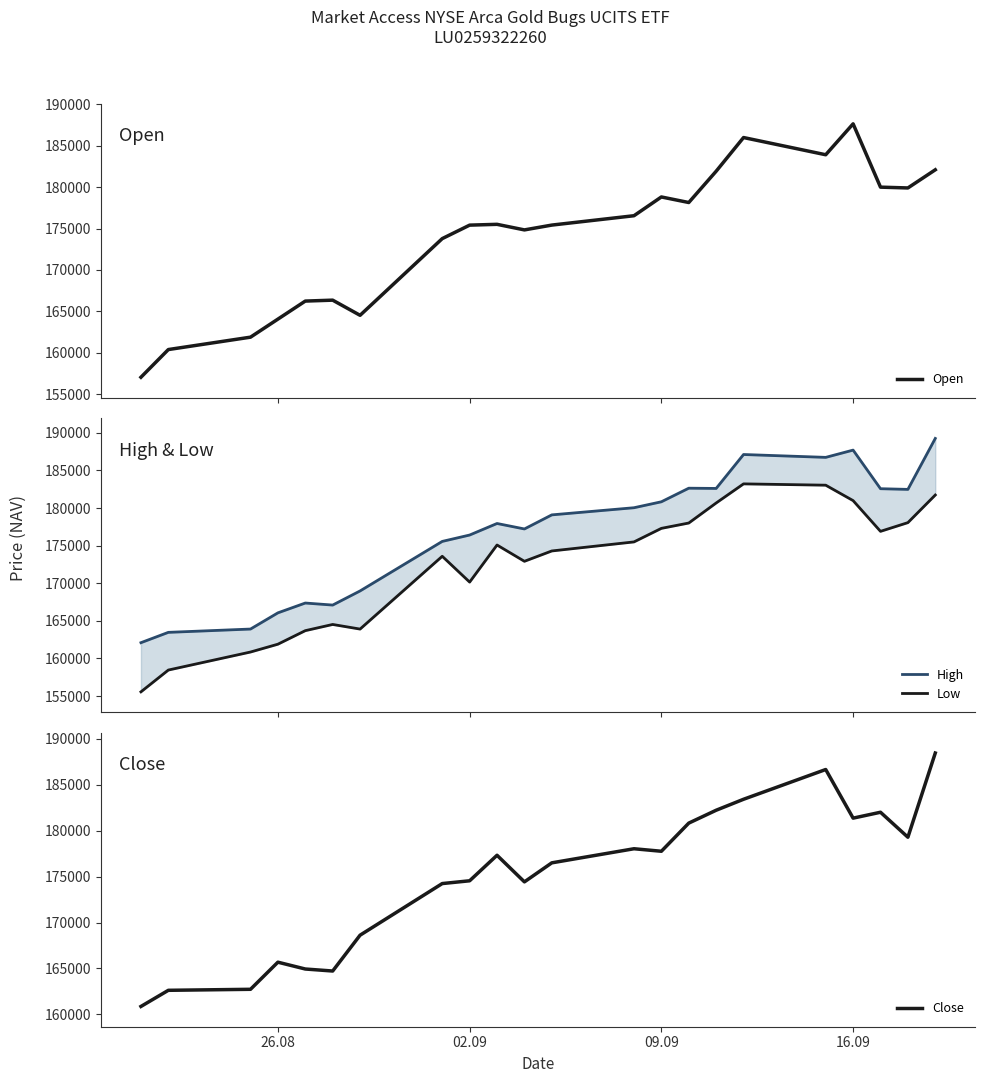

What is the sum of all Low values?

3790281